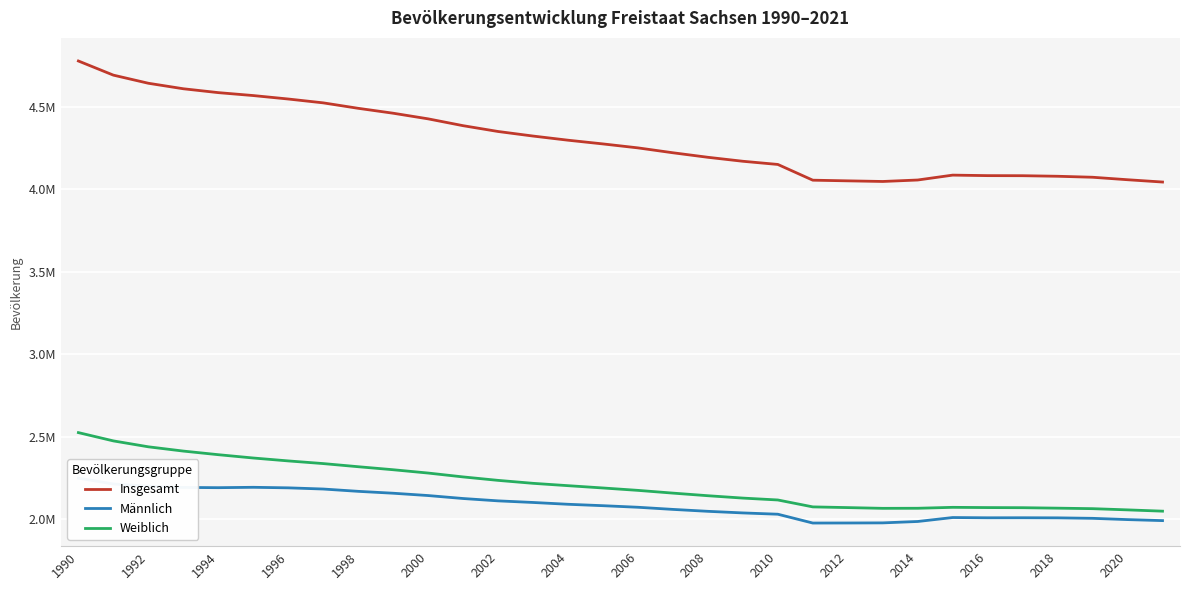

How many lines are shown in the chart?

3